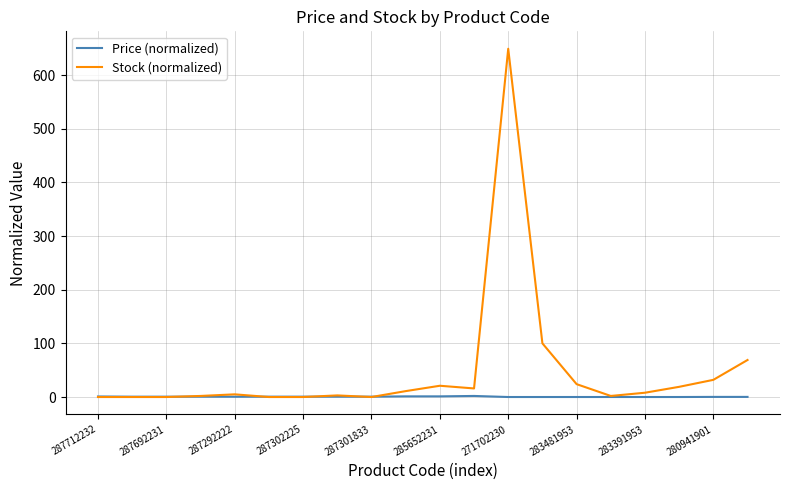

What are all the series names shown in the legend?

Price (normalized), Stock (normalized)